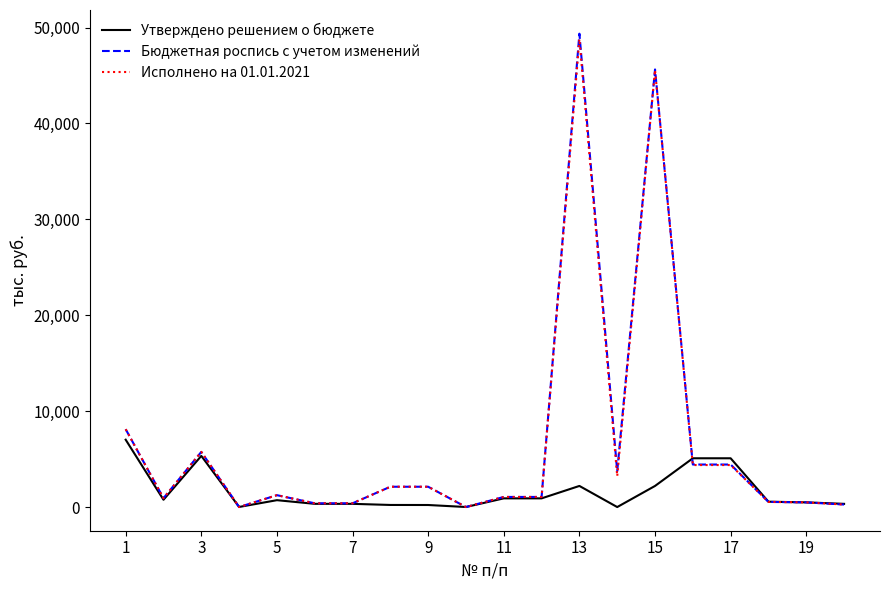

What is the average value of the Исполнено на 01.01.2021 series?

6539.8